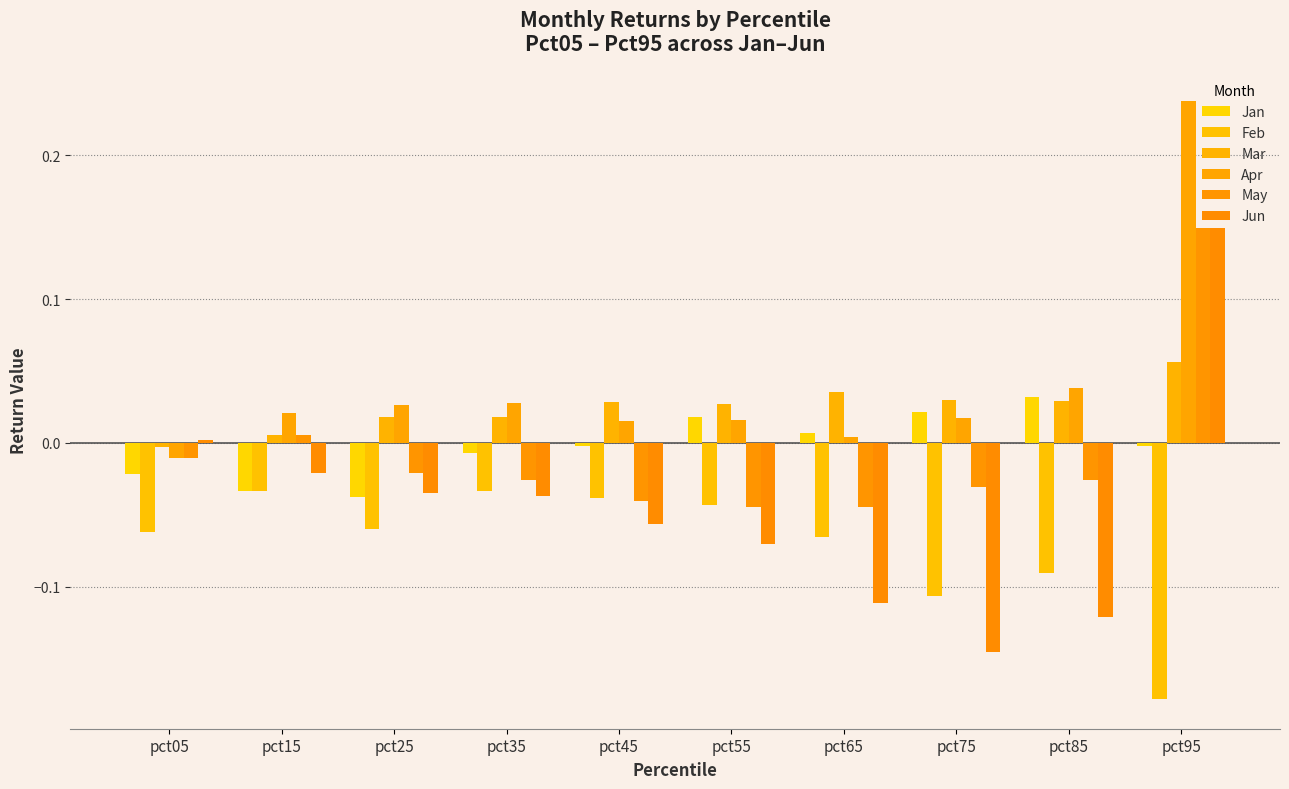

The Apr series shows 0.0 at pct75. True or false?

True